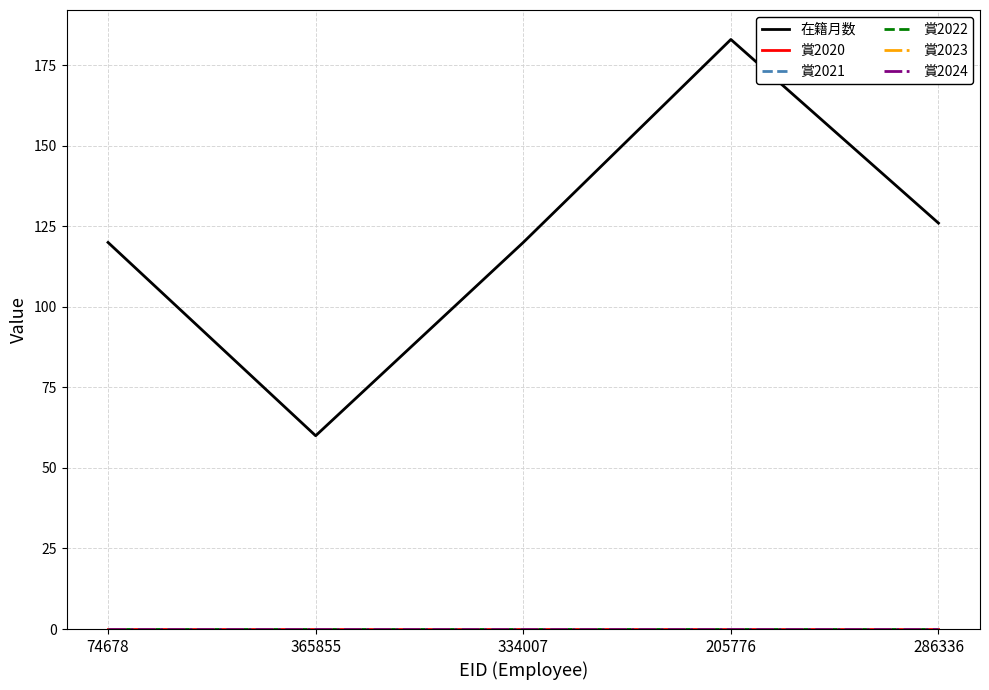

Is the value of 在籍月数 at 205776 greater than the value of 賞2021 at 365855?

Yes